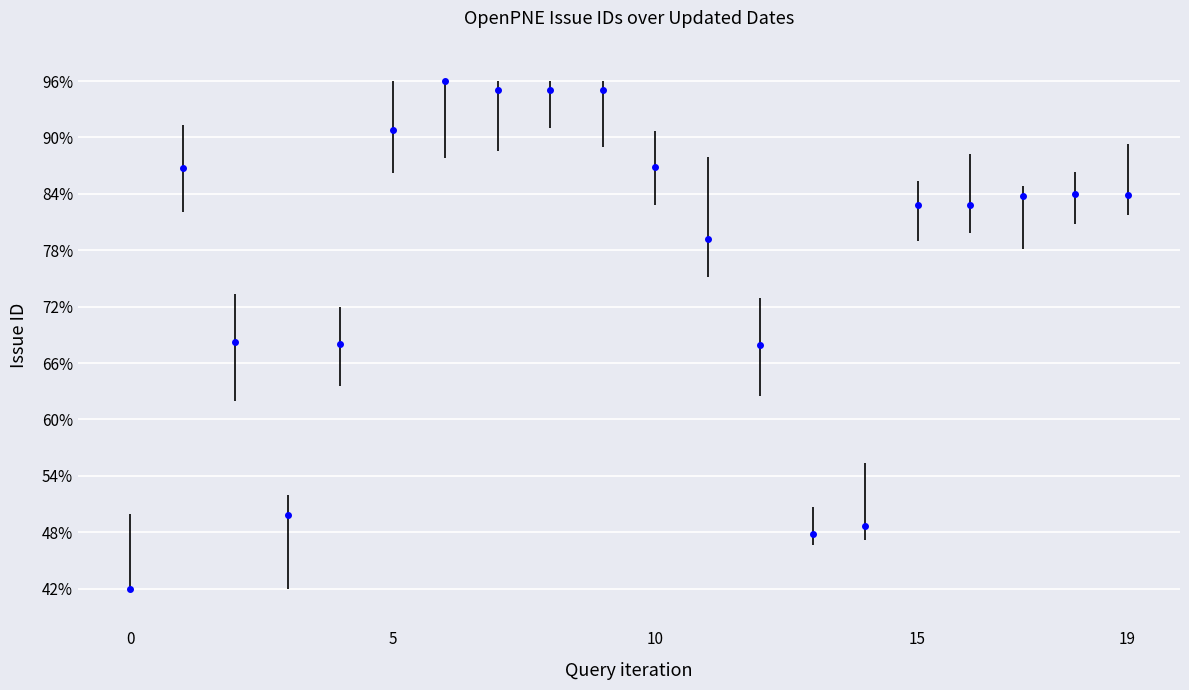

What is the difference between the second highest and second lowest values?

47.2